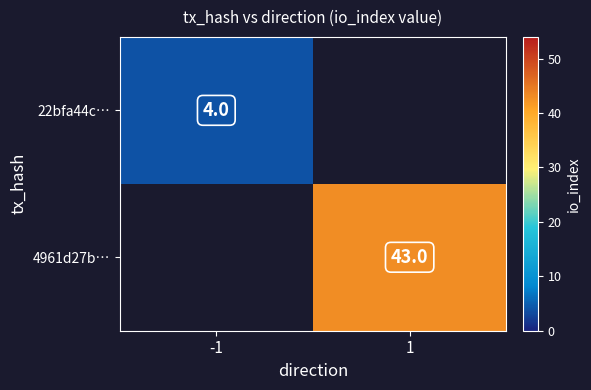

Between -1 and 1, which is larger?

1